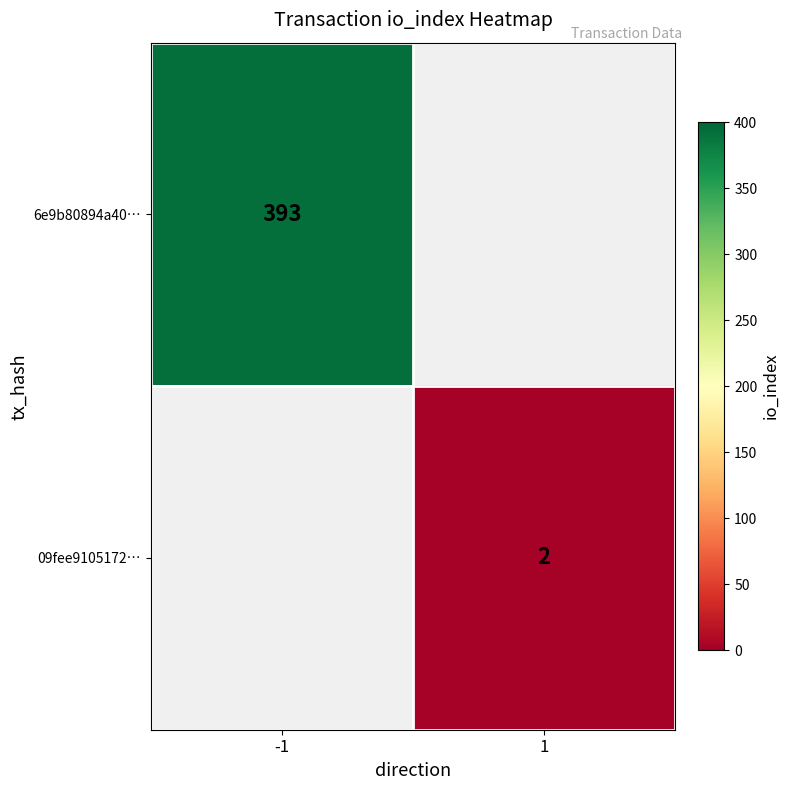

The 6e9b80894a40… series shows 79 at -1. True or false?

False